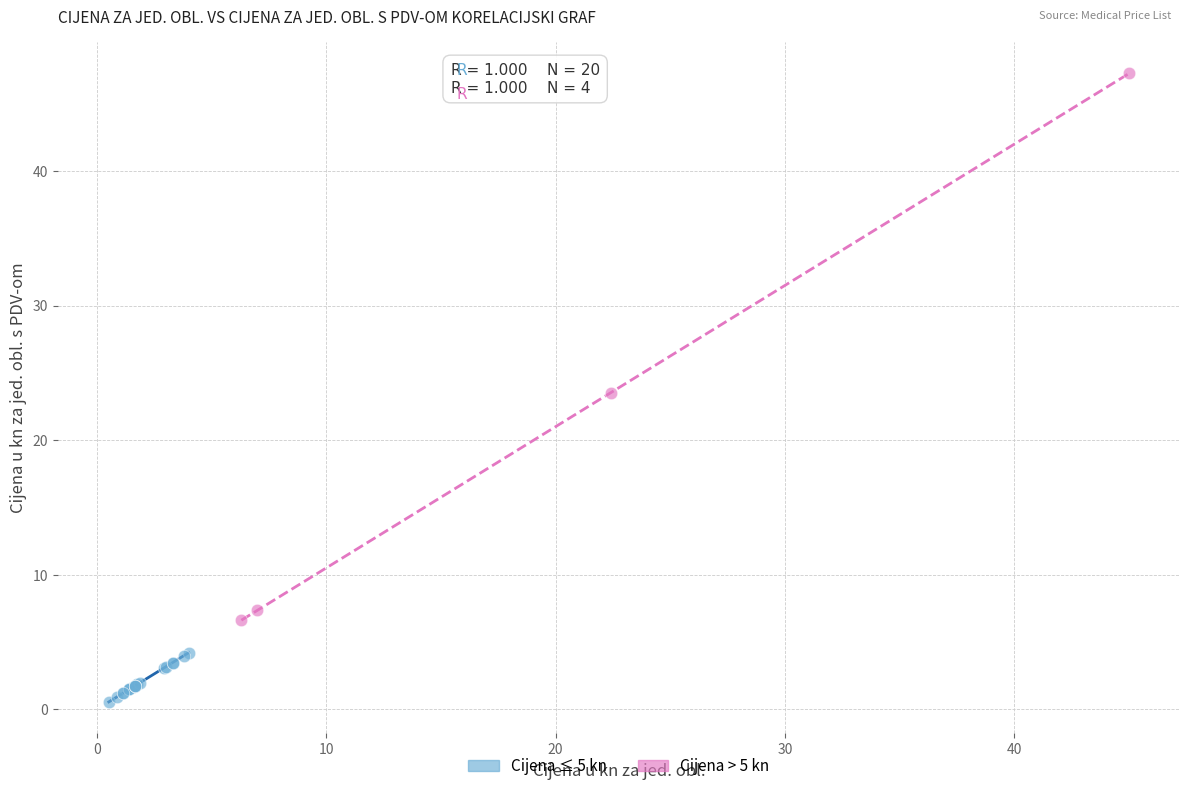

Which series reaches the maximum Y coordinate?

Cijena > 5 kn